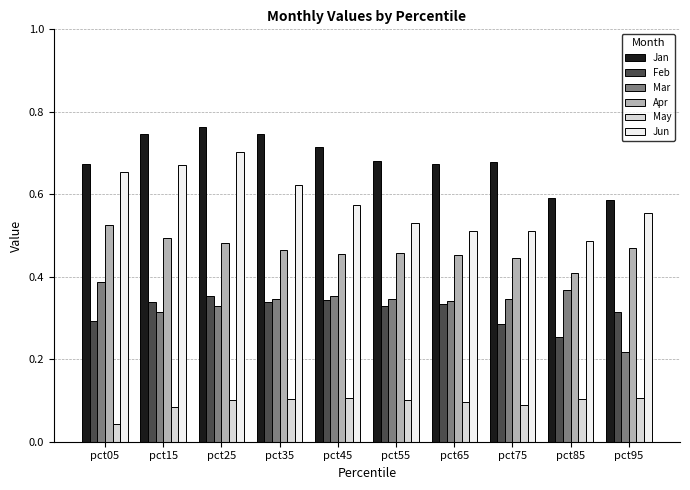

How many bars are there in total?

60